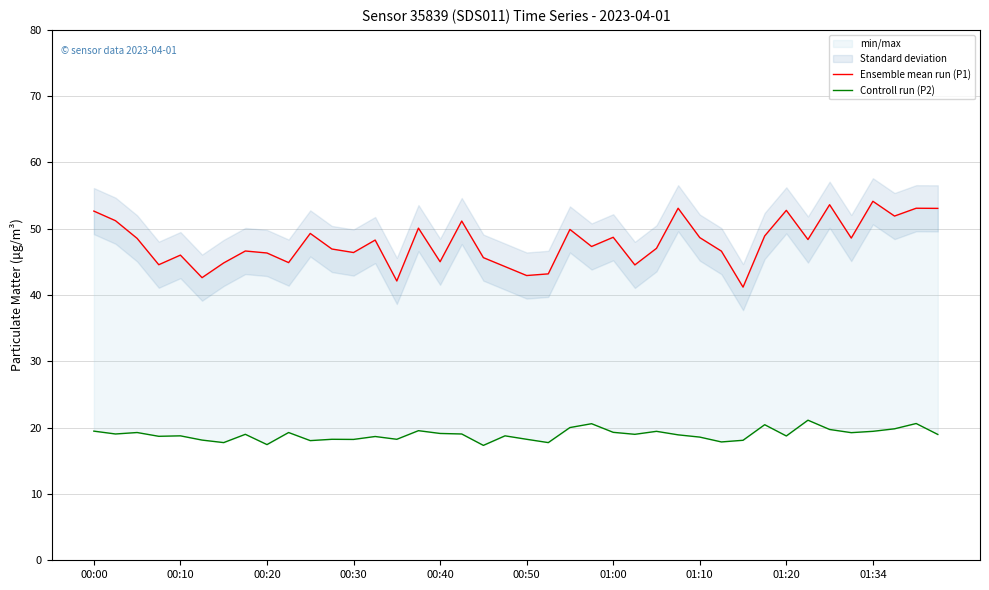

What position from the left is 22?

23